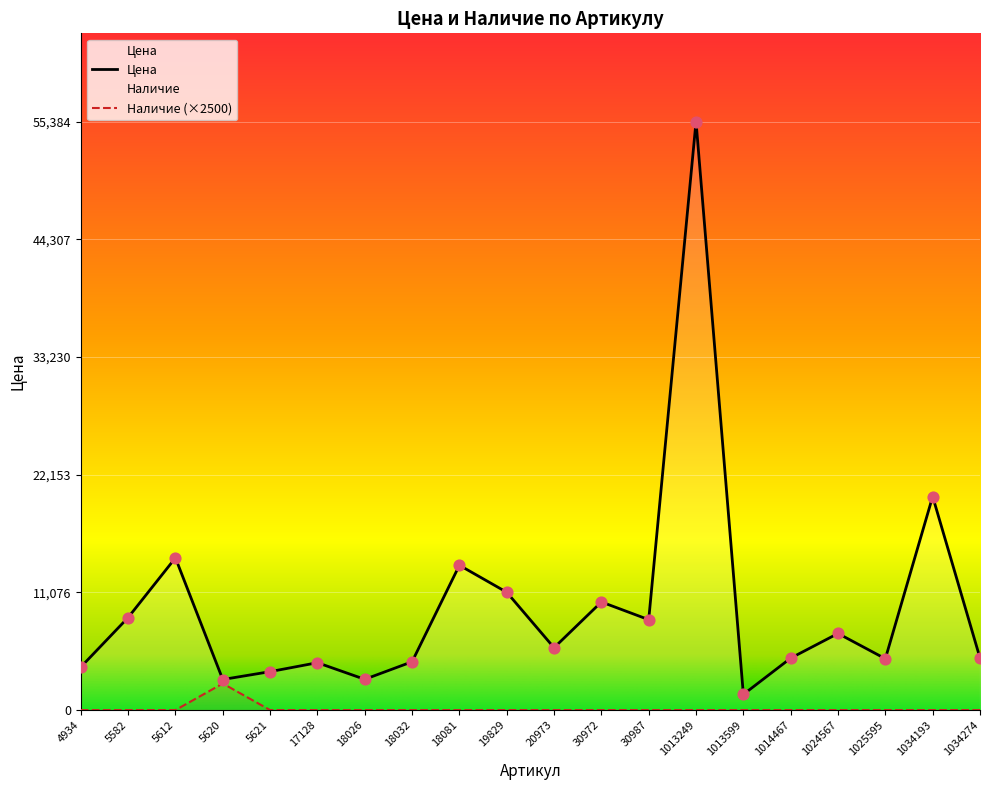

At which category is the sum across all series the highest?

1013249